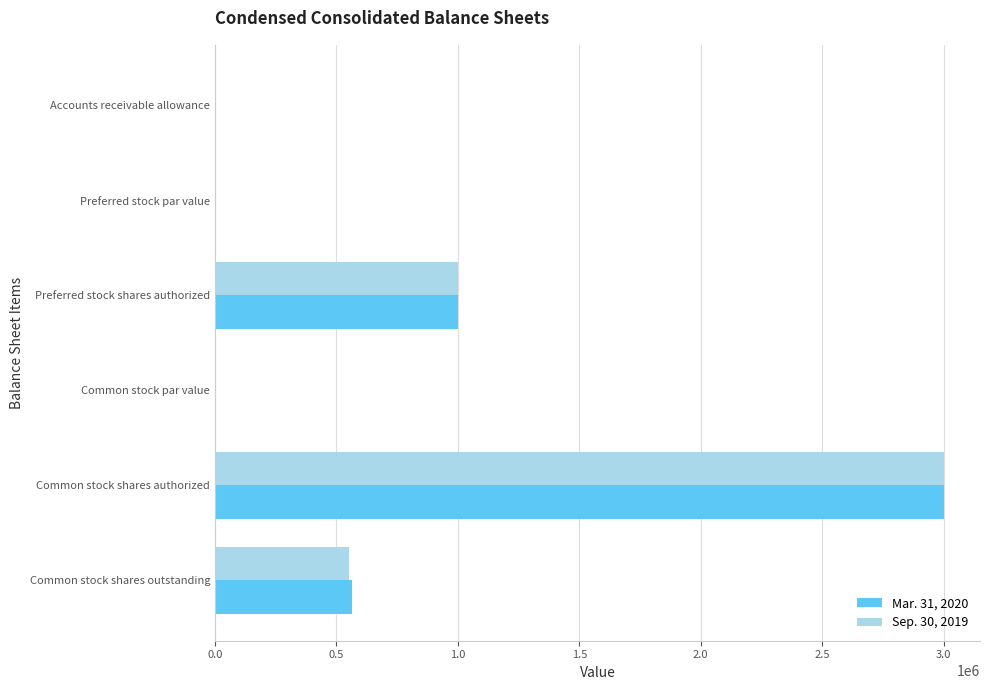

What is the highest value of the Sep. 30, 2019 series?

3000000.0